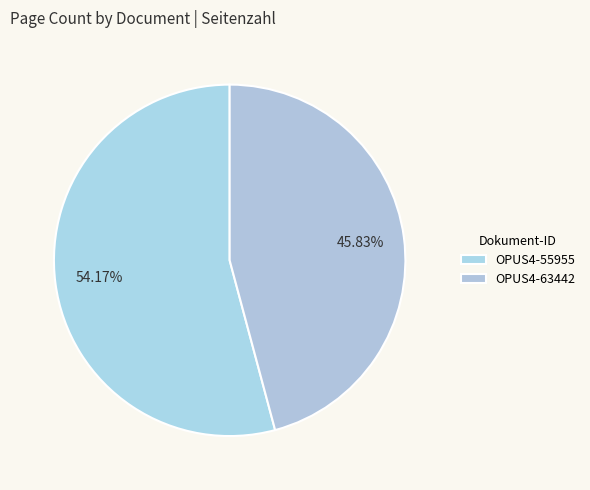

What percentage do OPUS4-63442 and OPUS4-55955 together represent?

100.0%